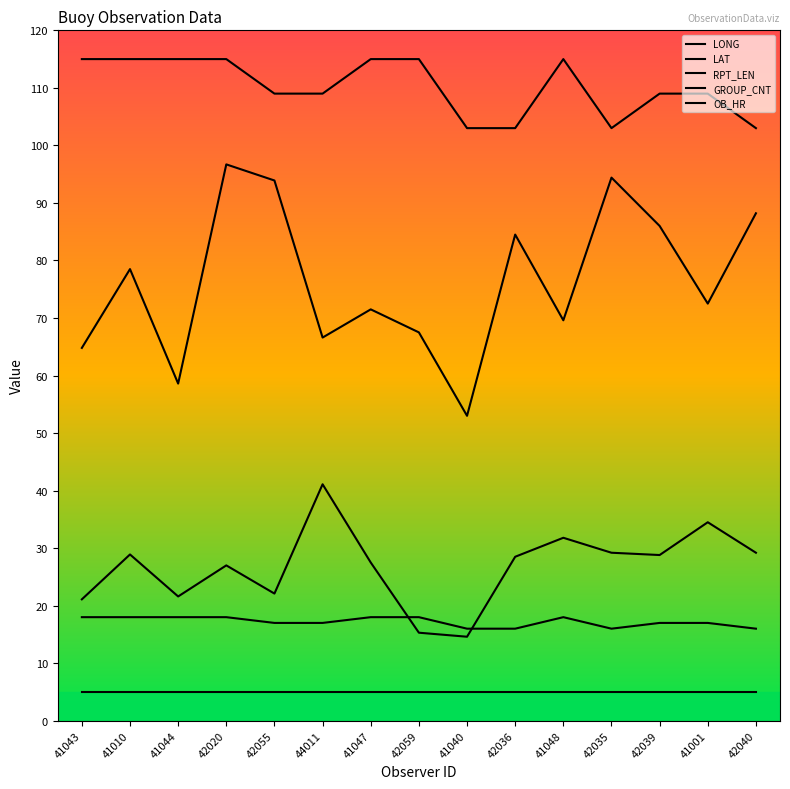

Does the chart display data point markers on the line(s)?

No